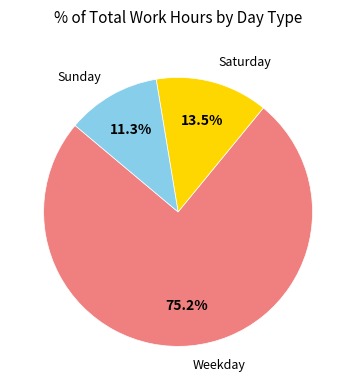

To the nearest percent, what is the average slice percentage?

33%